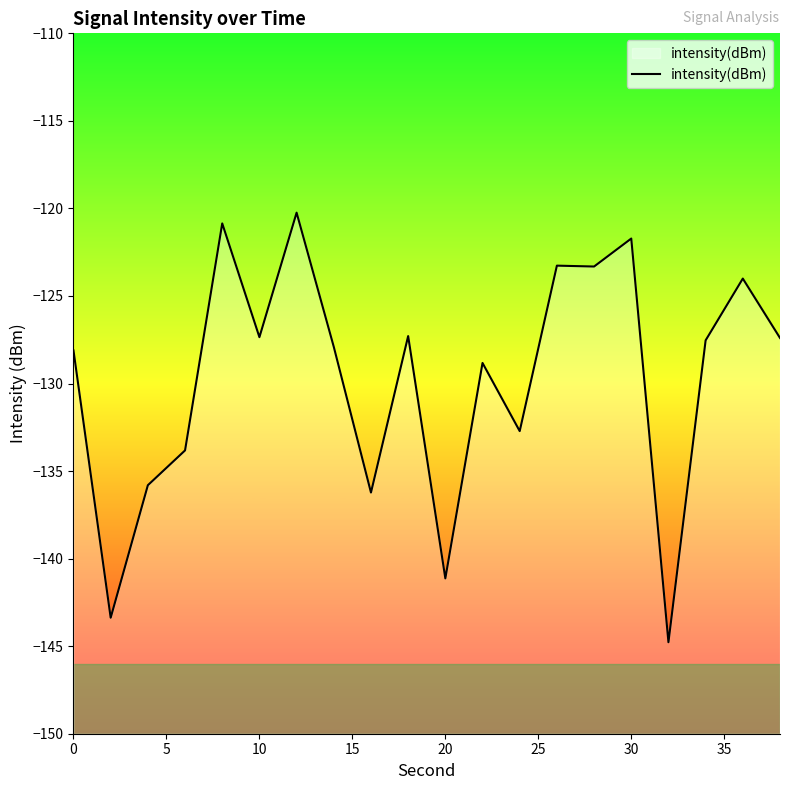

What is the difference between the maximum and minimum values?

24.5